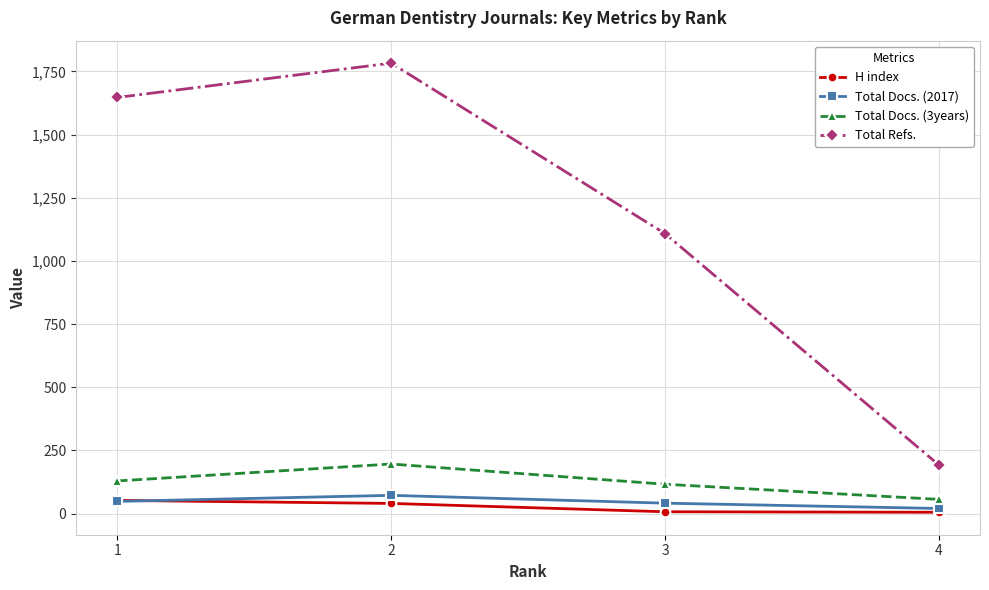

Is the value of Total Refs. at 1 greater than the value of Total Docs. (2017) at 4?

Yes